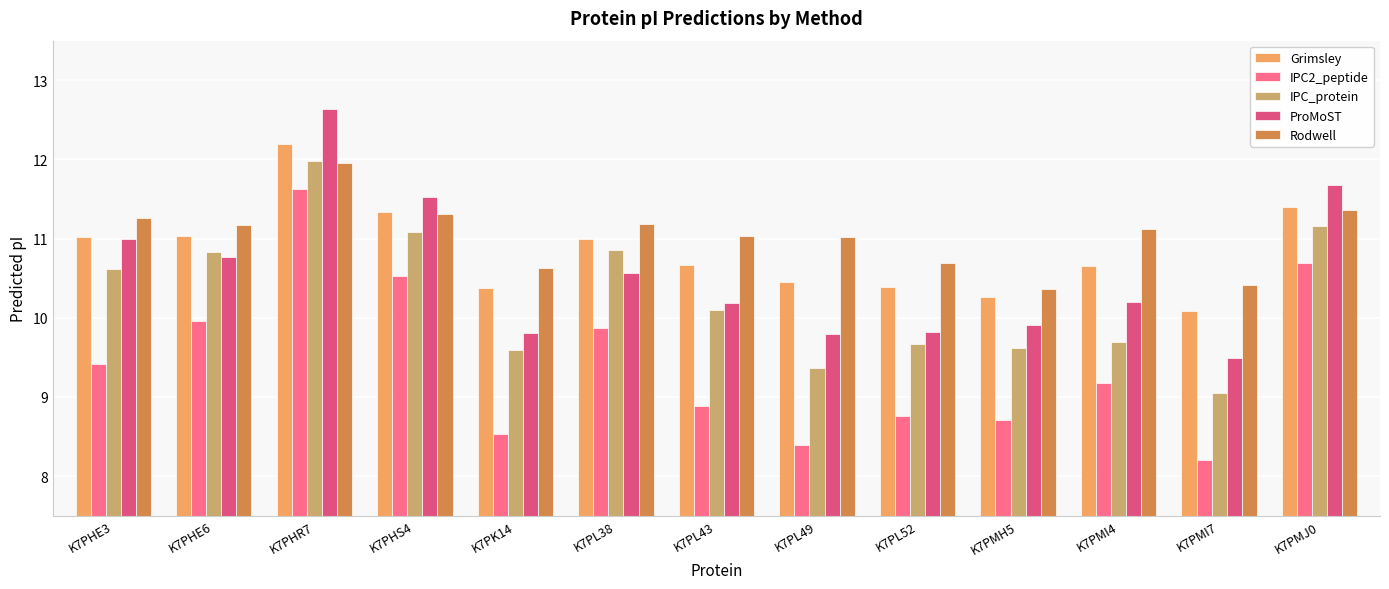

How many bars are there in each group?

5